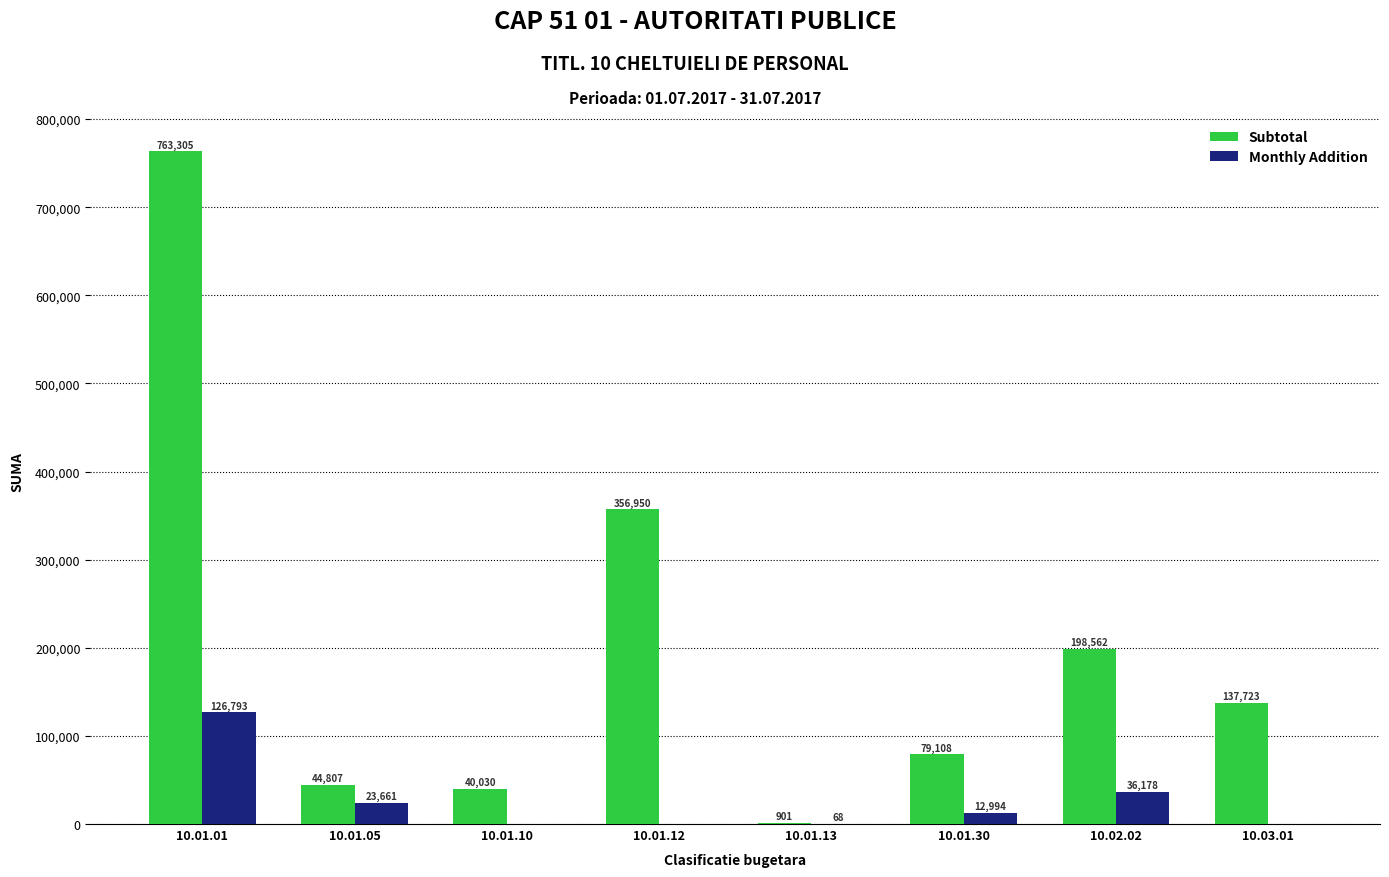

Reading right to left, transcribe all the data shown in this chart.

Subtotal: 10.03.01=137723	10.02.02=198562	10.01.30=79108	10.01.13=901	10.01.12=356950	10.01.10=40030	10.01.05=44807	10.01.01=763305
Monthly Addition: 10.03.01=0	10.02.02=36178	10.01.30=12994	10.01.13=68	10.01.12=0	10.01.10=0	10.01.05=23661	10.01.01=126793